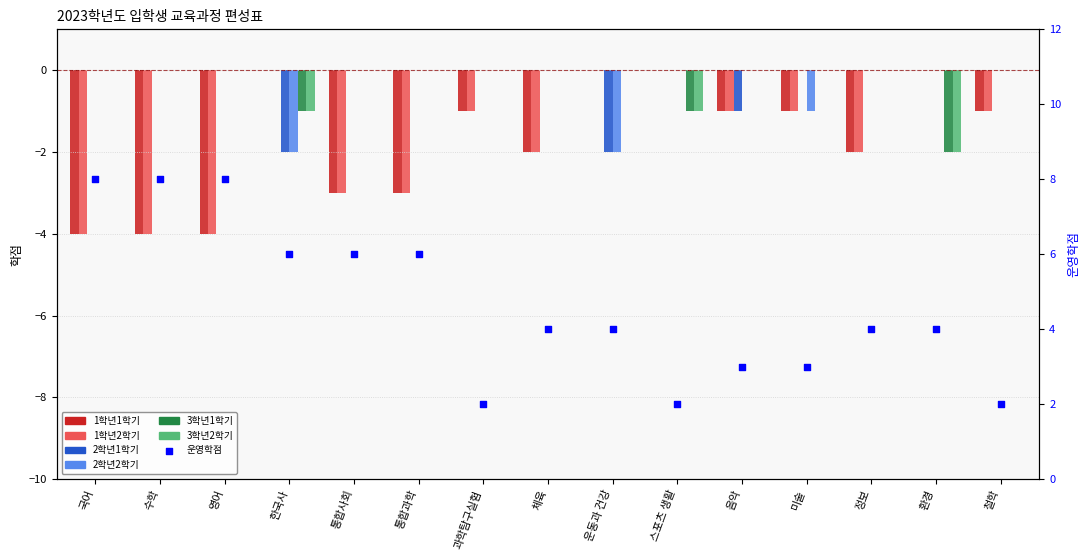

Which series has the largest Y range (max minus min)?

1학년1학기